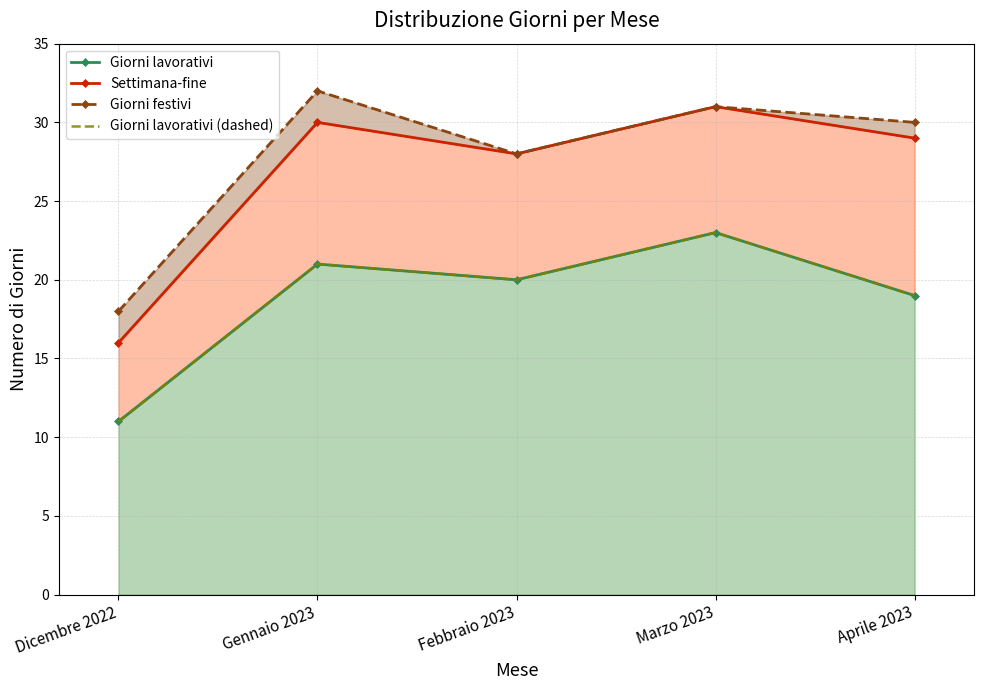

Which series has the largest total across all categories?

Giorni festivi